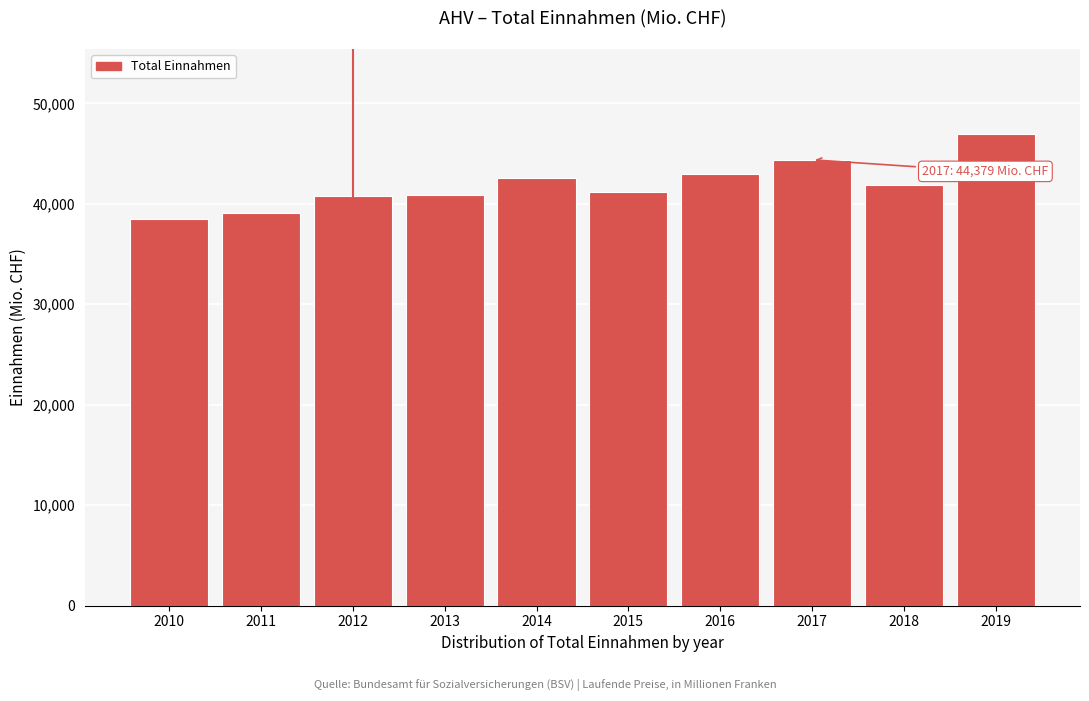

Approximately how many times larger is the value at 2011 compared to 2010?

1.0